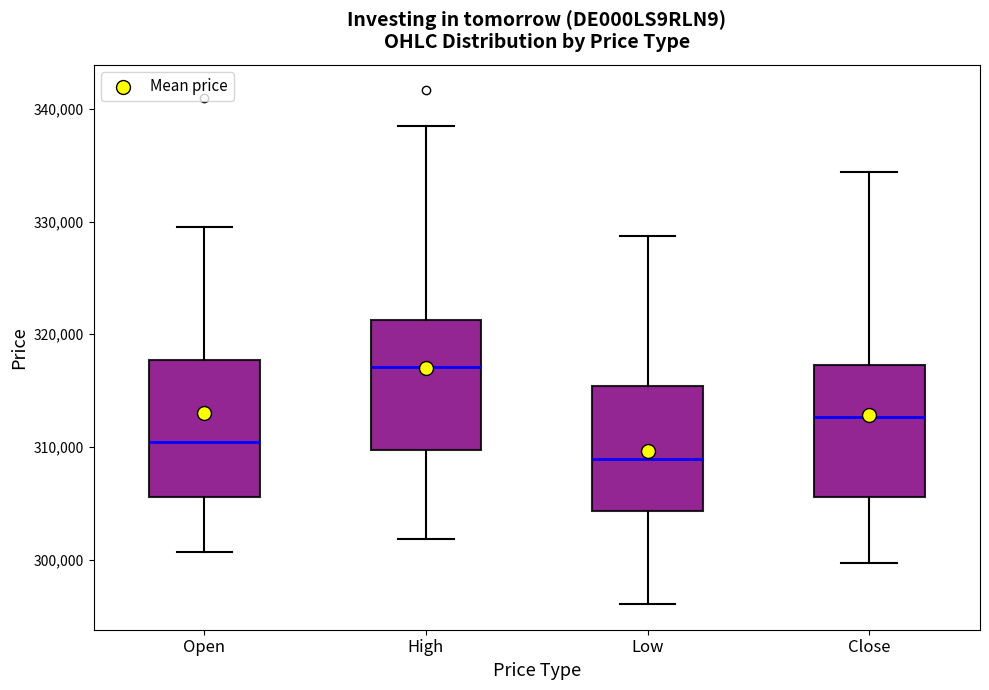

Which box's median line is the lowest?

Low